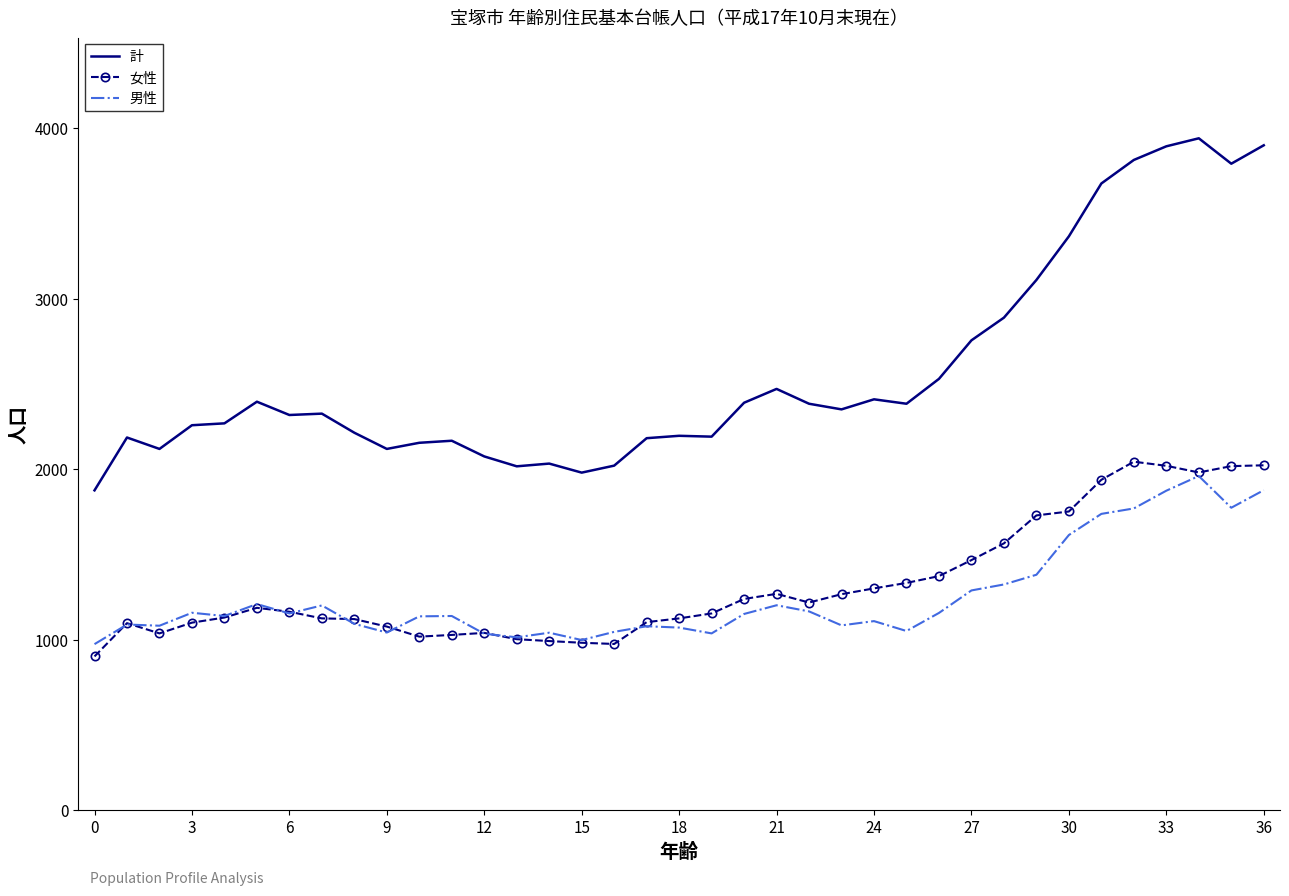

What is the average value of the 男性 series?

1250